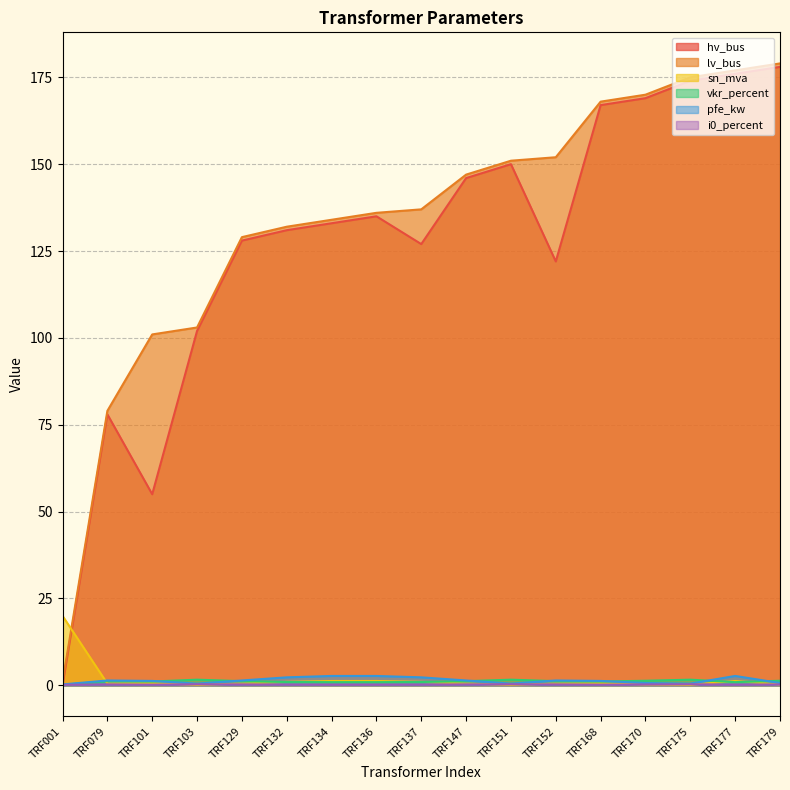

How many series are shown in this chart?

6